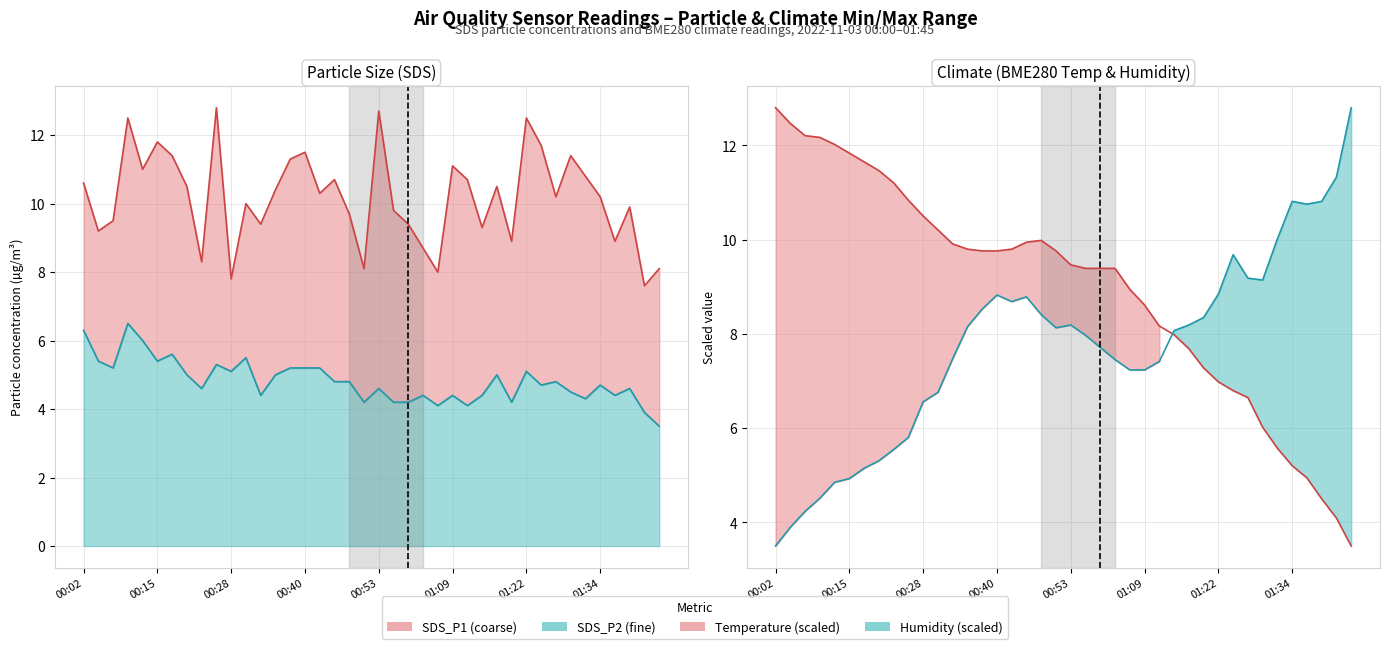

At how many categories does at least one series exceed 9?

38